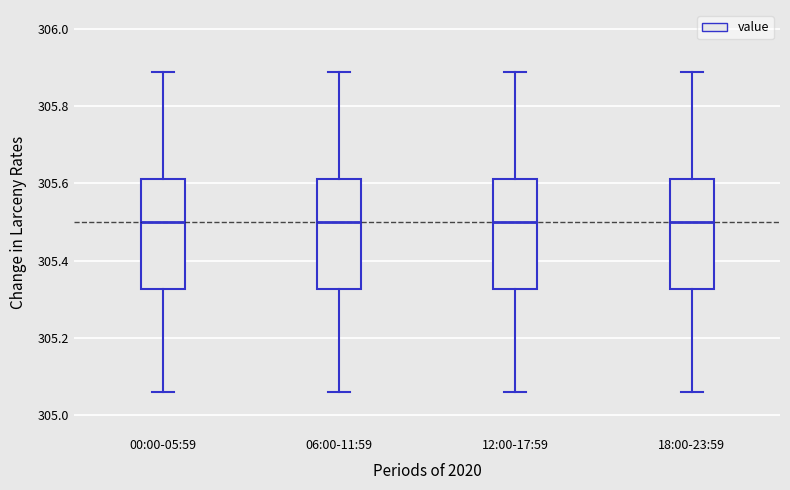

Where is the lower edge of the box for 12:00-17:59 on the y-axis? The values are not printed on the chart, so give them approximately, as read against the axis.

305.32